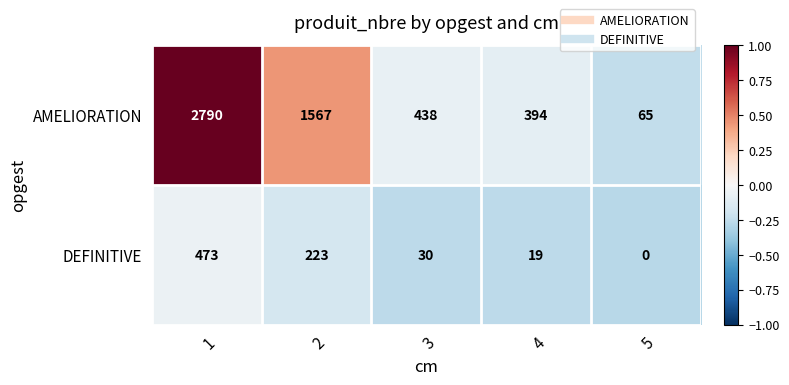

What is the maximum value shown in the chart?

2790